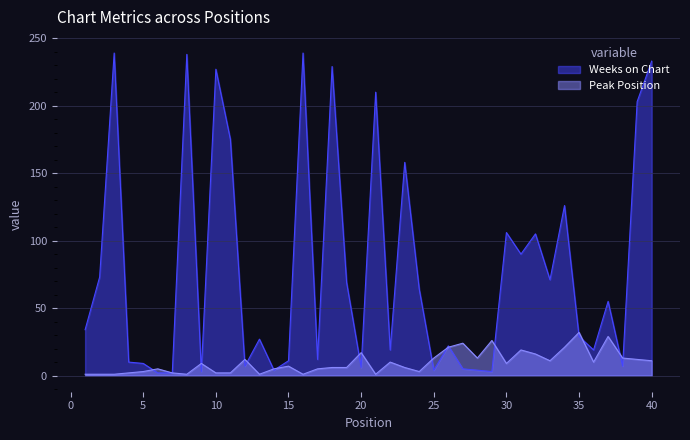

True or false: Weeks on Chart has more than 2 points higher than both neighbors.

True